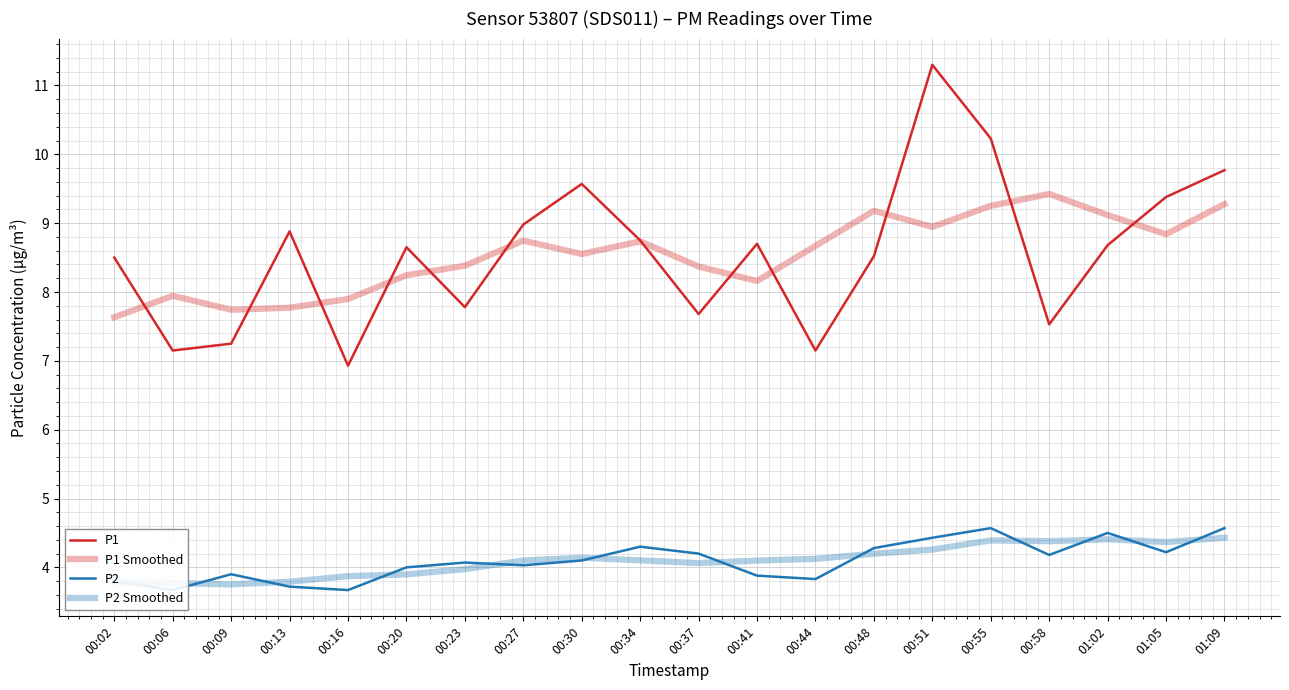

True or false: P2 has a value of 6.9 at 00:37.

False